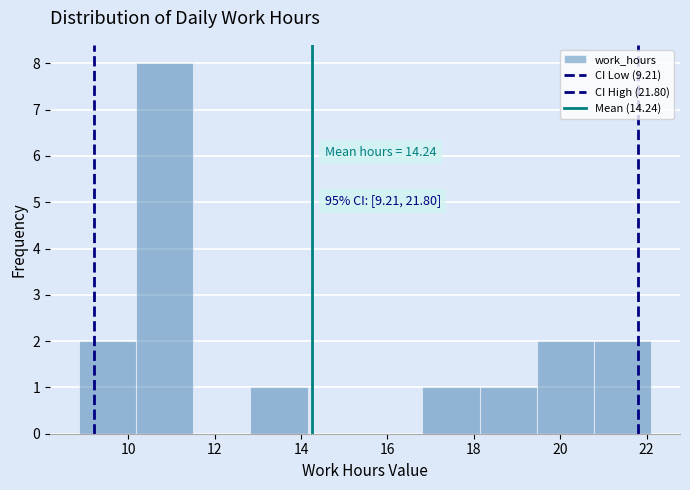

Which range on the x-axis has the tallest bar?

10.2 to 11.6